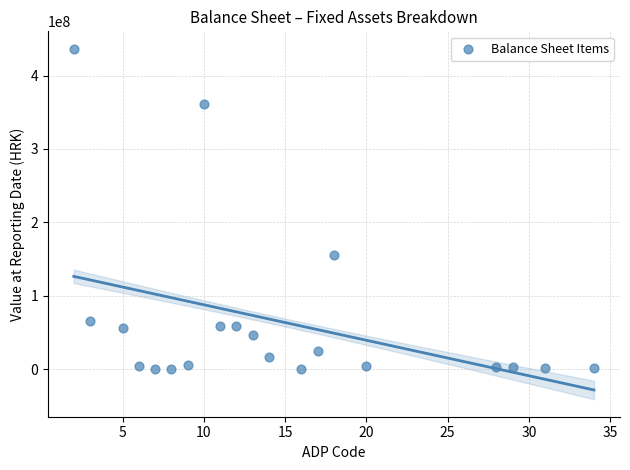

What is the range of X values (max minus min)?

32